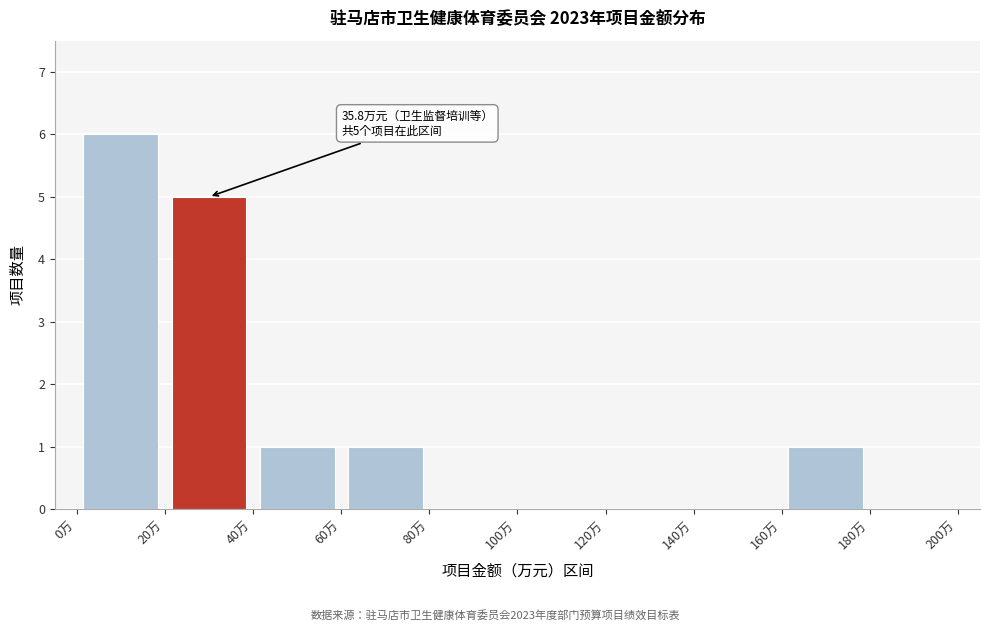

Over which range of the x-axis is the bar tallest?

0 to 20